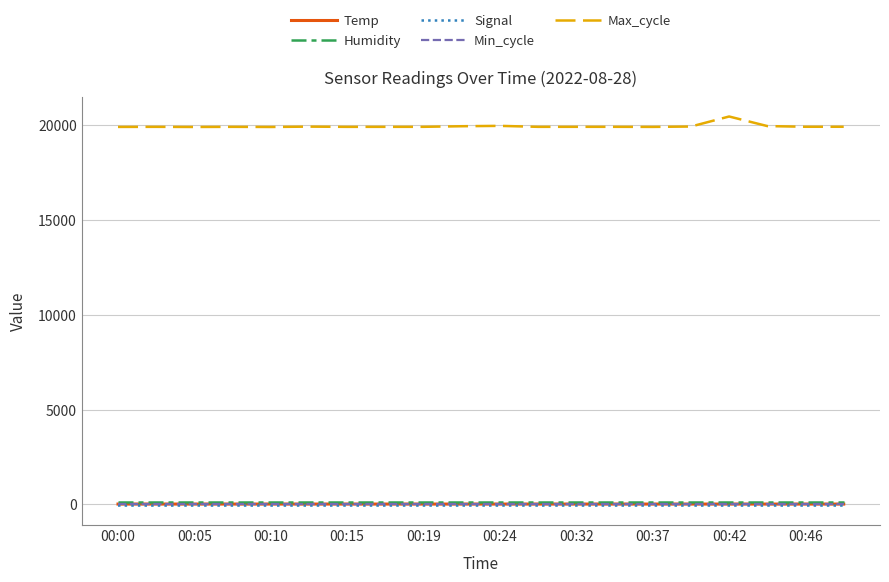

True or false: Max_cycle and Humidity intersect in this chart.

False